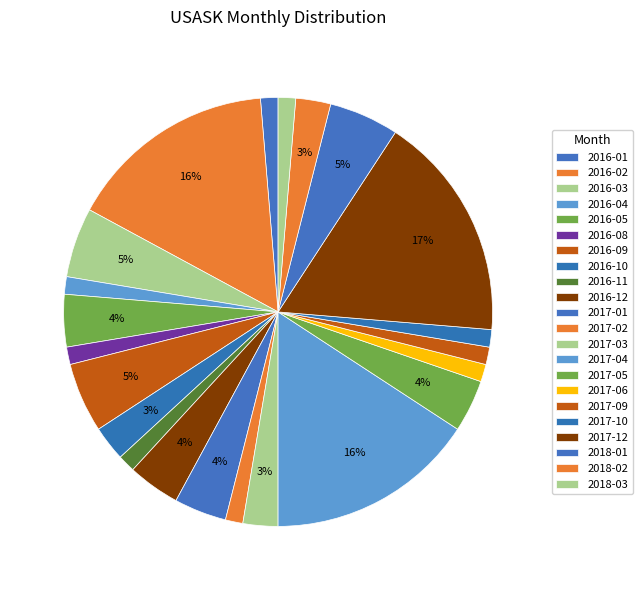

How many segments does this pie chart have?

22